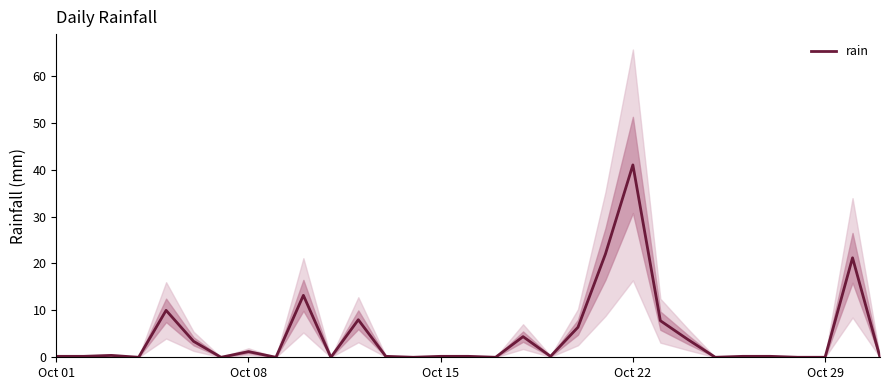

Is it true that rain equals -28.5 at Oct 29?

False